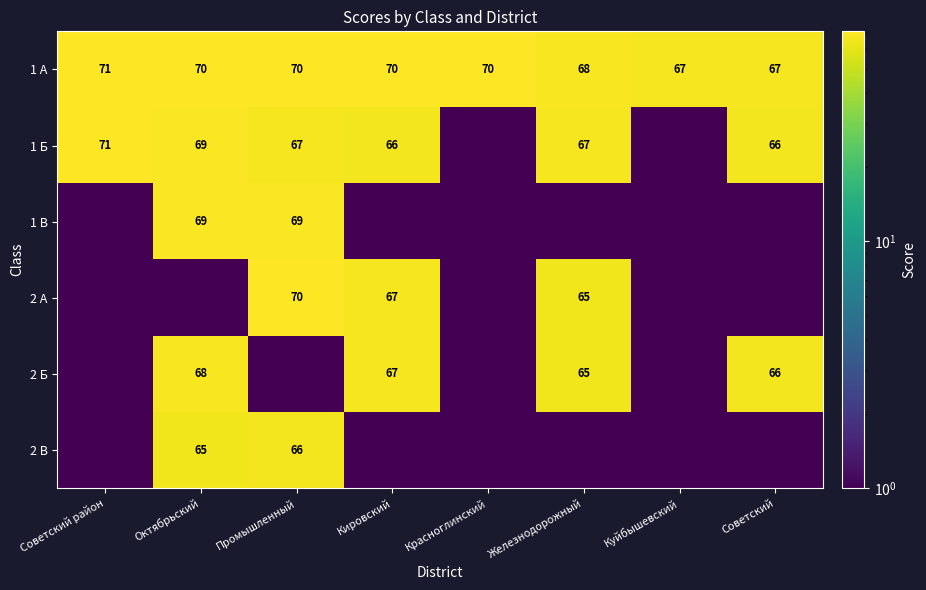

The value of 2 А at Железнодорожный is 65.0. True or false?

True